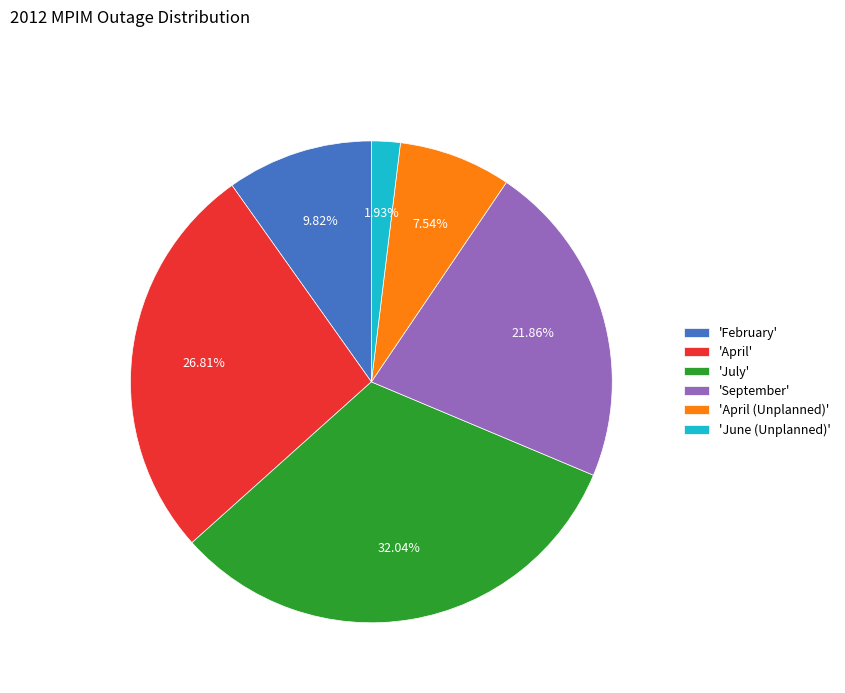

Which category has the smallest portion of the pie?

'June (Unplanned)'